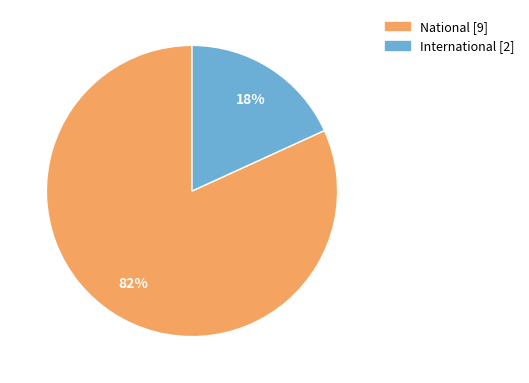

Is the sum of National [9] and International [2] greater than half?

Yes